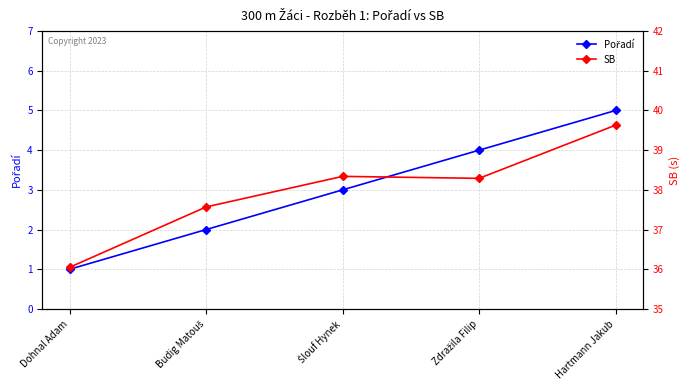

What are all the series names shown in the legend?

Pořadí, SB